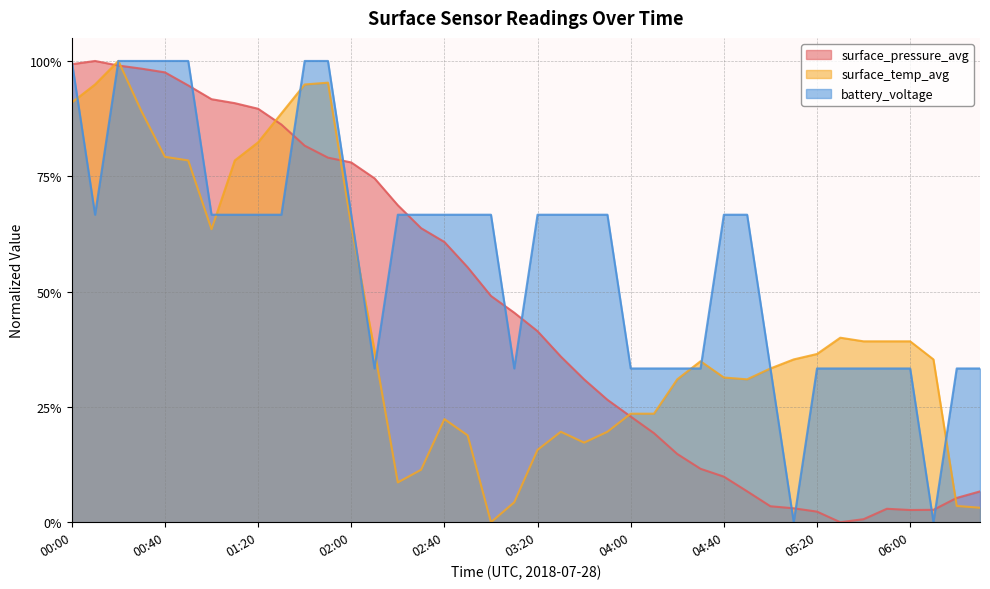

Which series has the widest spread of values?

surface_pressure_avg